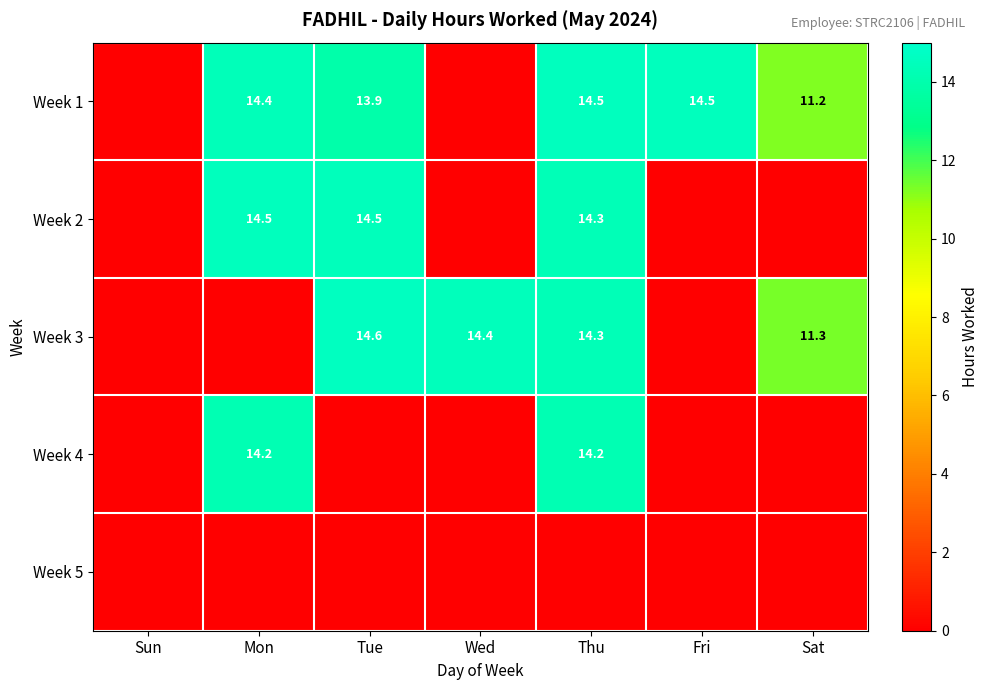

The Week 3 series shows 25.7 at Tue. True or false?

False